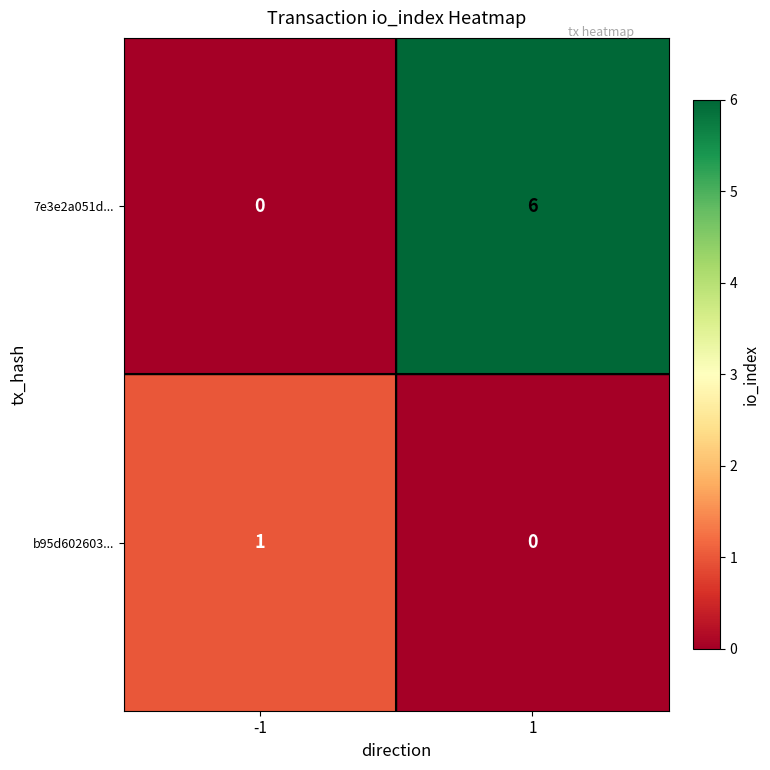

What is the difference between the 7e3e2a051d... values at -1 and 1?

6